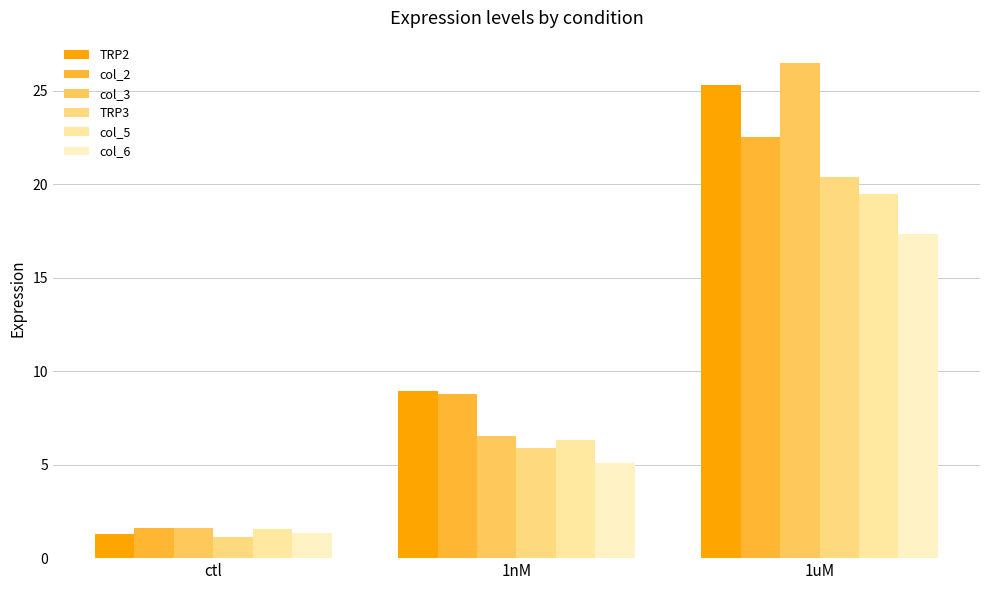

How many bars are there in each group?

6